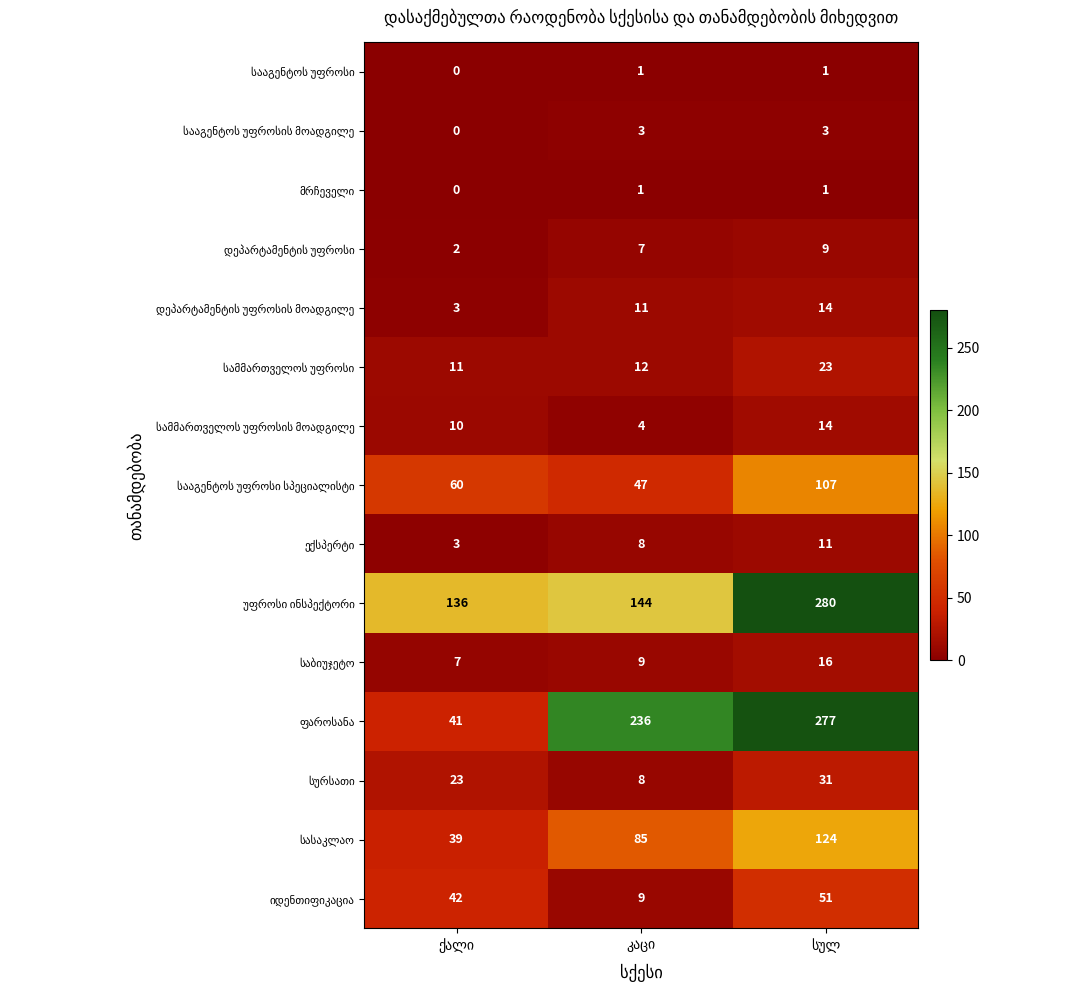

Which series has the largest total across all categories?

უფროსი ინსპექტორი